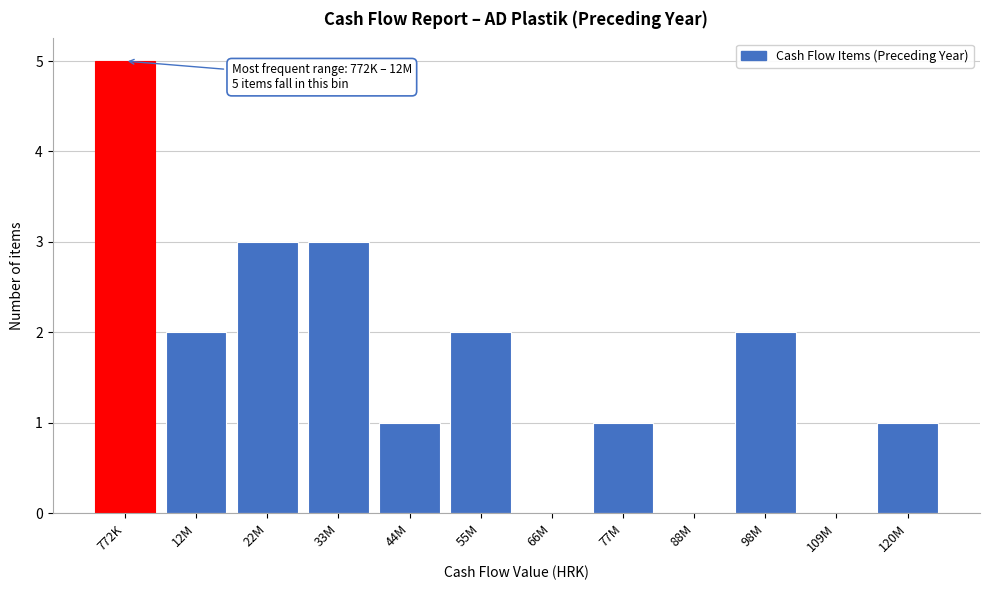

Reading left to right, extract all data points from this chart.

772K=5	12M=2	22M=3	33M=3	44M=1	55M=2	66M=0	77M=1	88M=0	98M=2	109M=0	120M=1